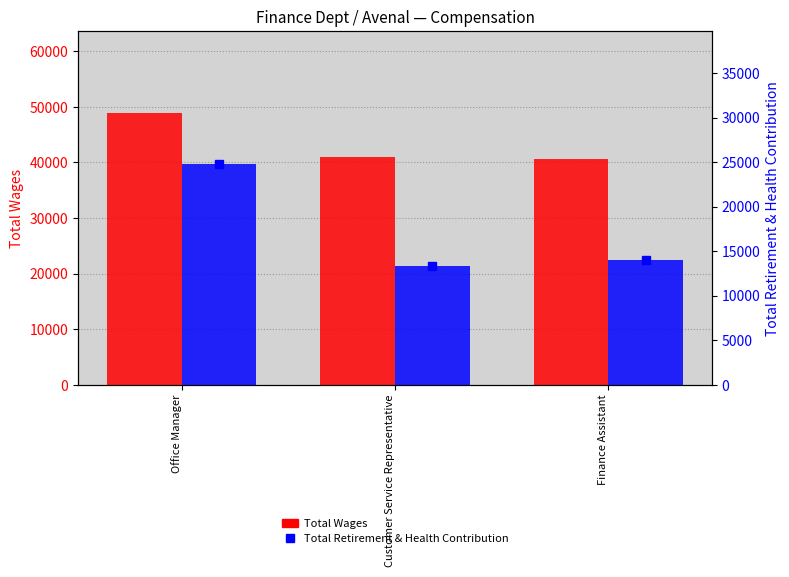

Reading left to right, extract all data points from this chart.

Total Wages: 48946	40983	40664
Total Retirement & Health Contribution: 24828	13376	14019